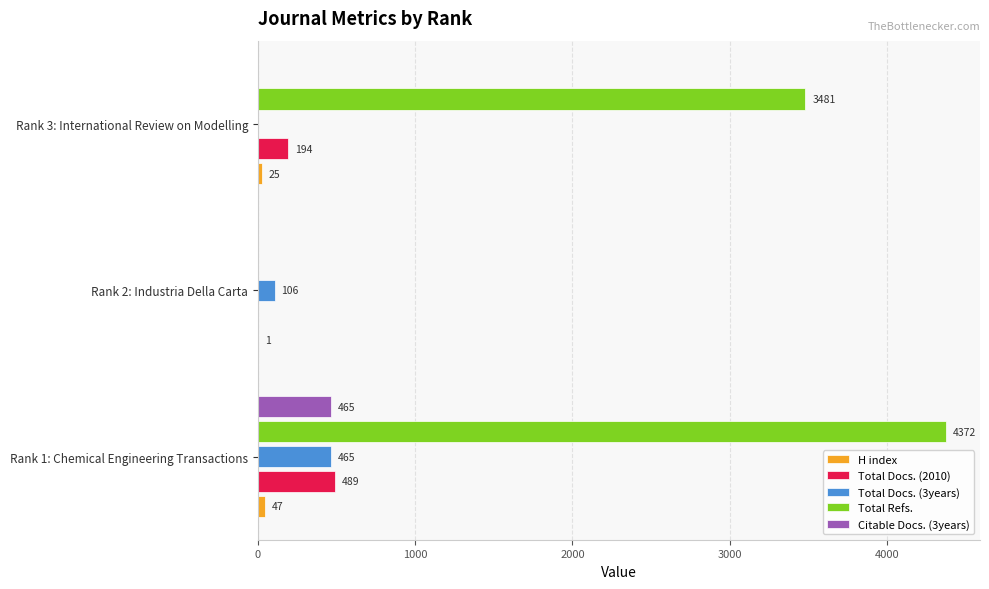

What is the sum of the Total Refs. values at Rank 2: Industria Della Carta and Rank 1: Chemical Engineering Transactions?

4372